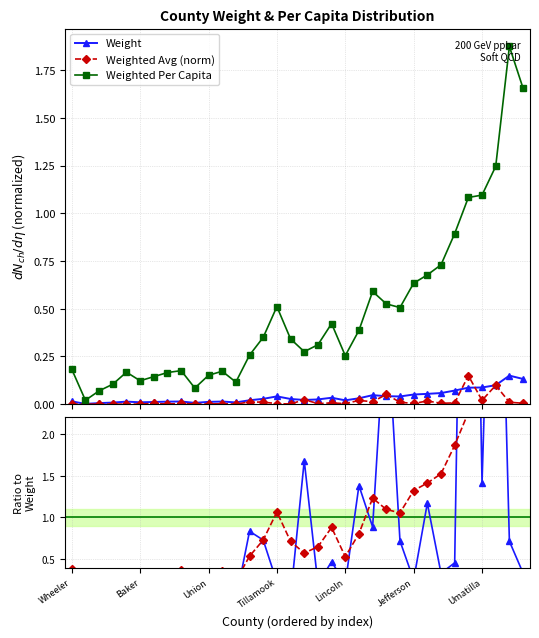

What is the label of the 6th point from the right?

28